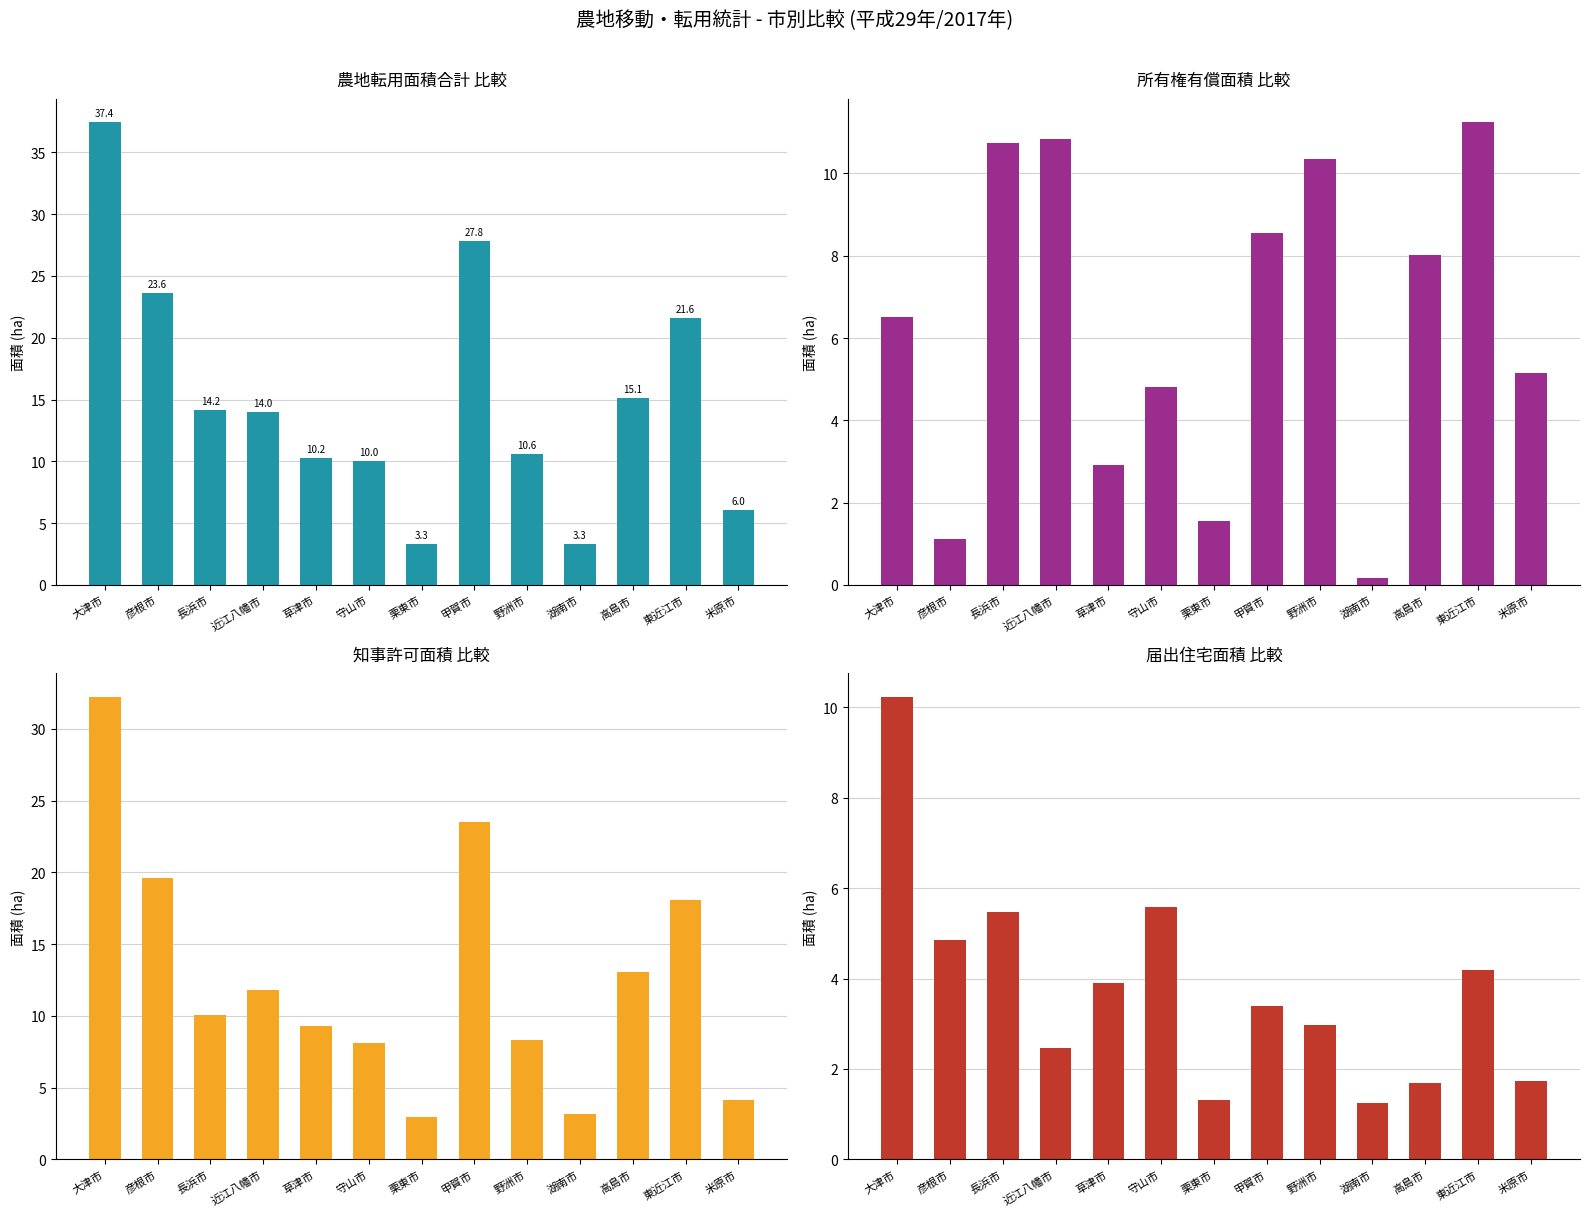

Which series has the largest range (max minus min)?

農地転用面積合計